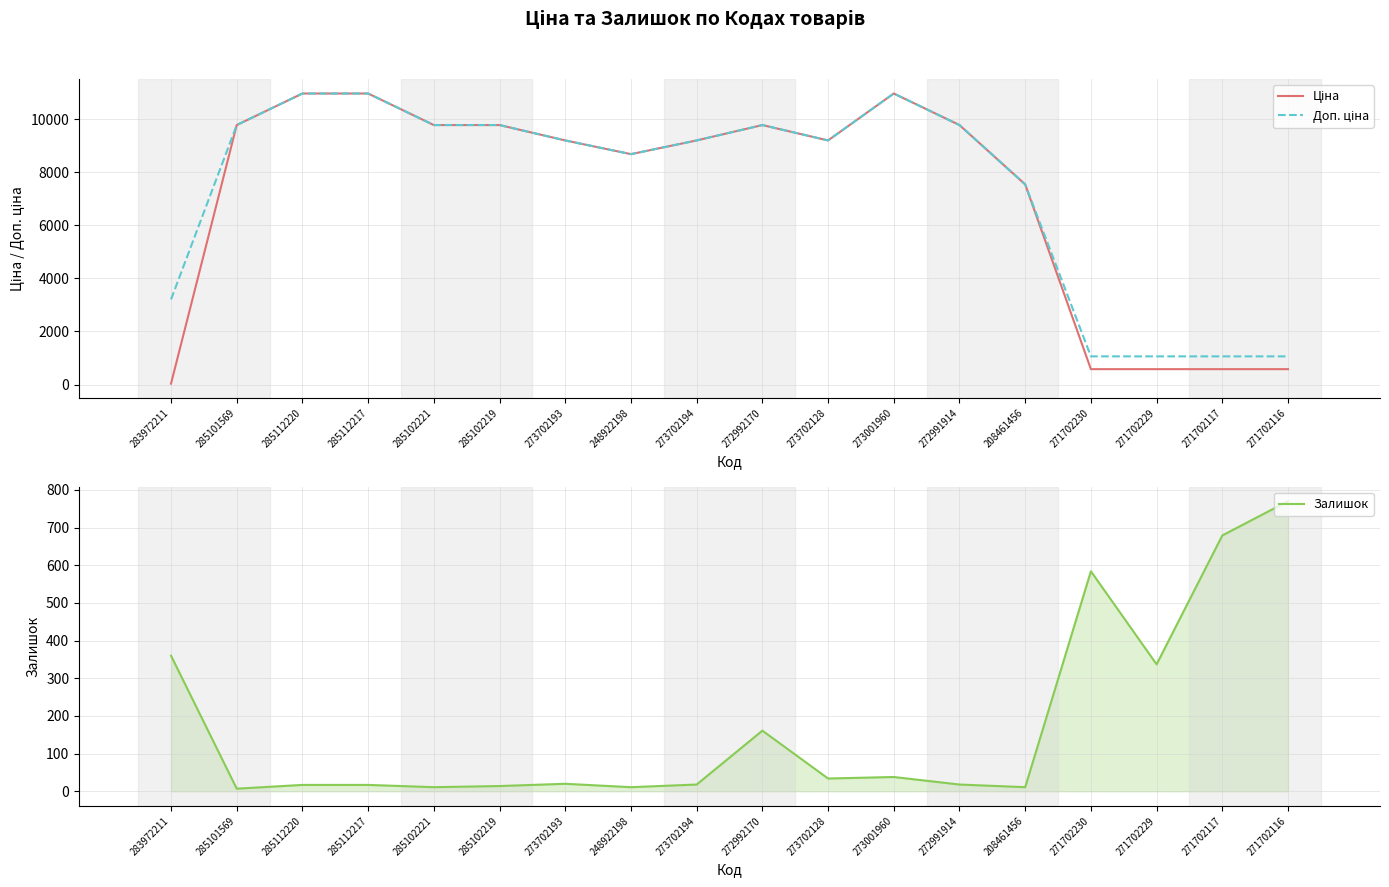

What is the maximum value for Залишок?

770